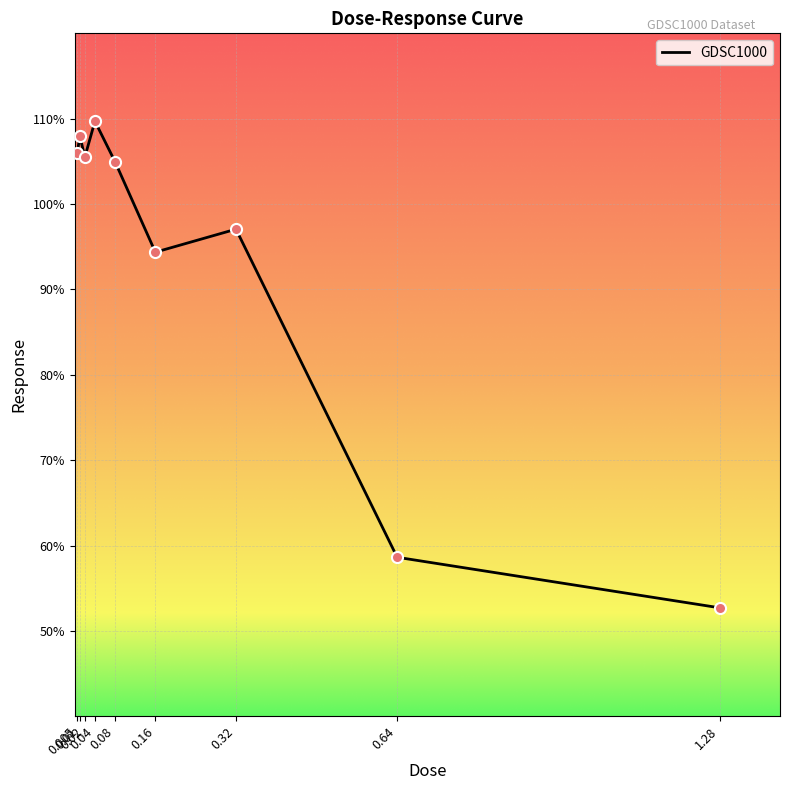

Between 0.01 and 0.32, which is larger?

0.01